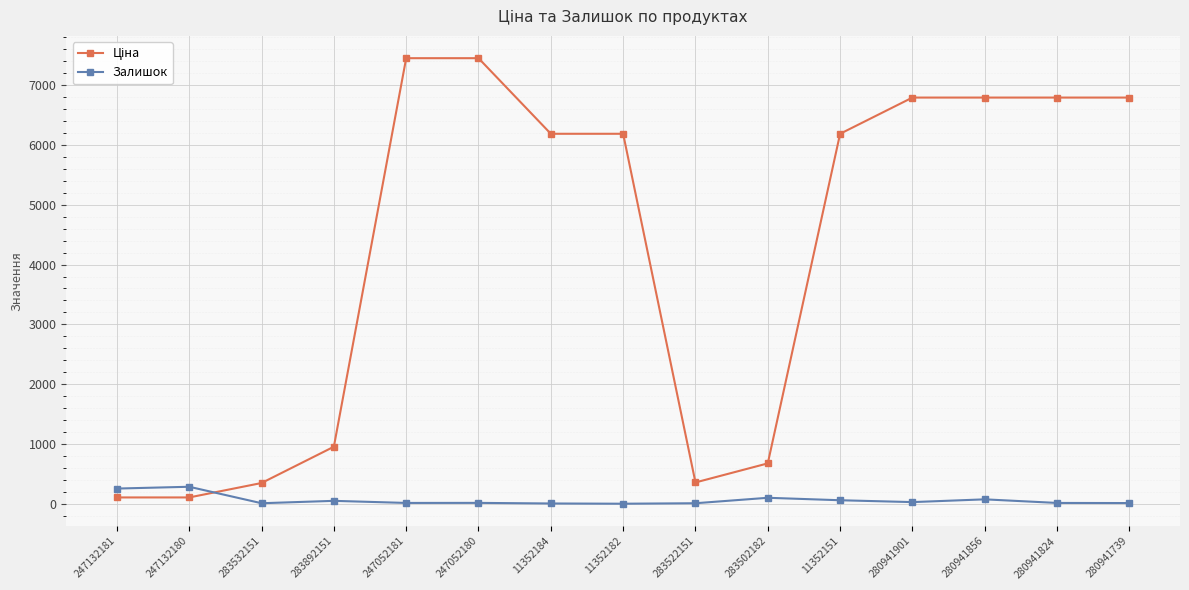

True or false: Залишок has a value of 7.0 at 11352182.

True